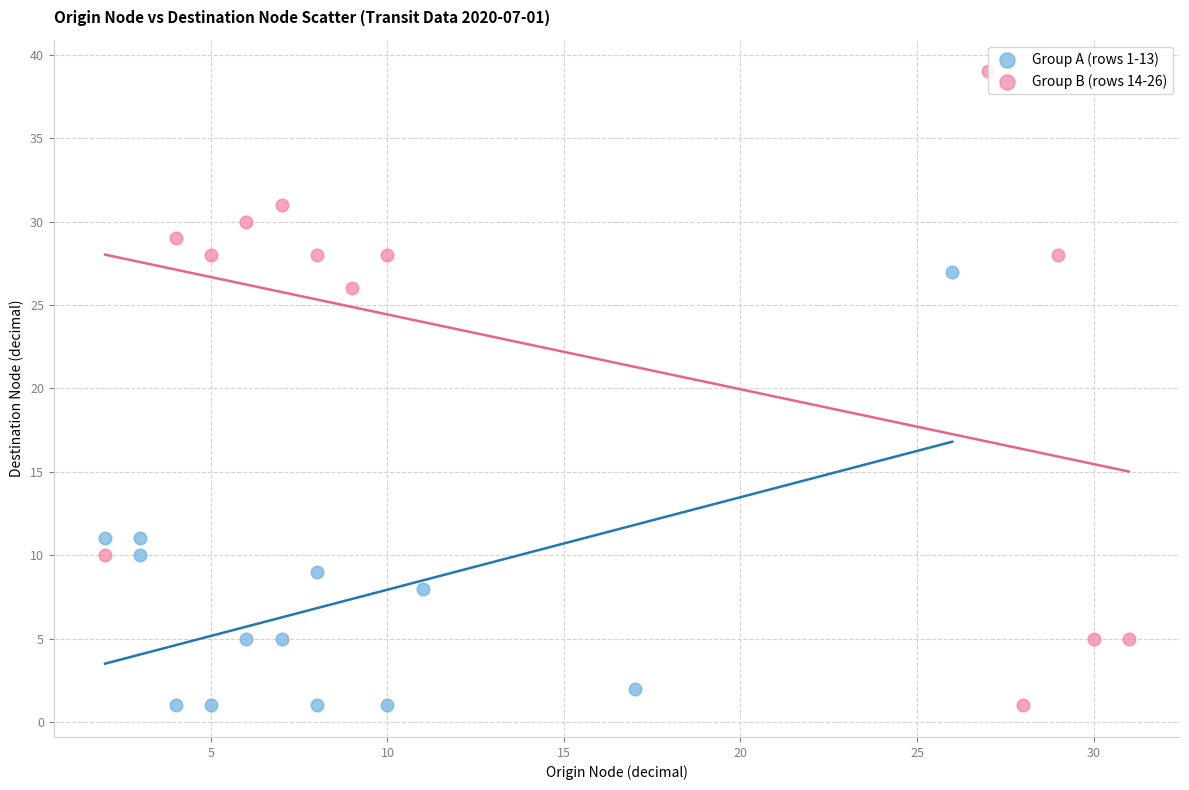

Which series has the largest Y range (max minus min)?

Group B (rows 14-26)